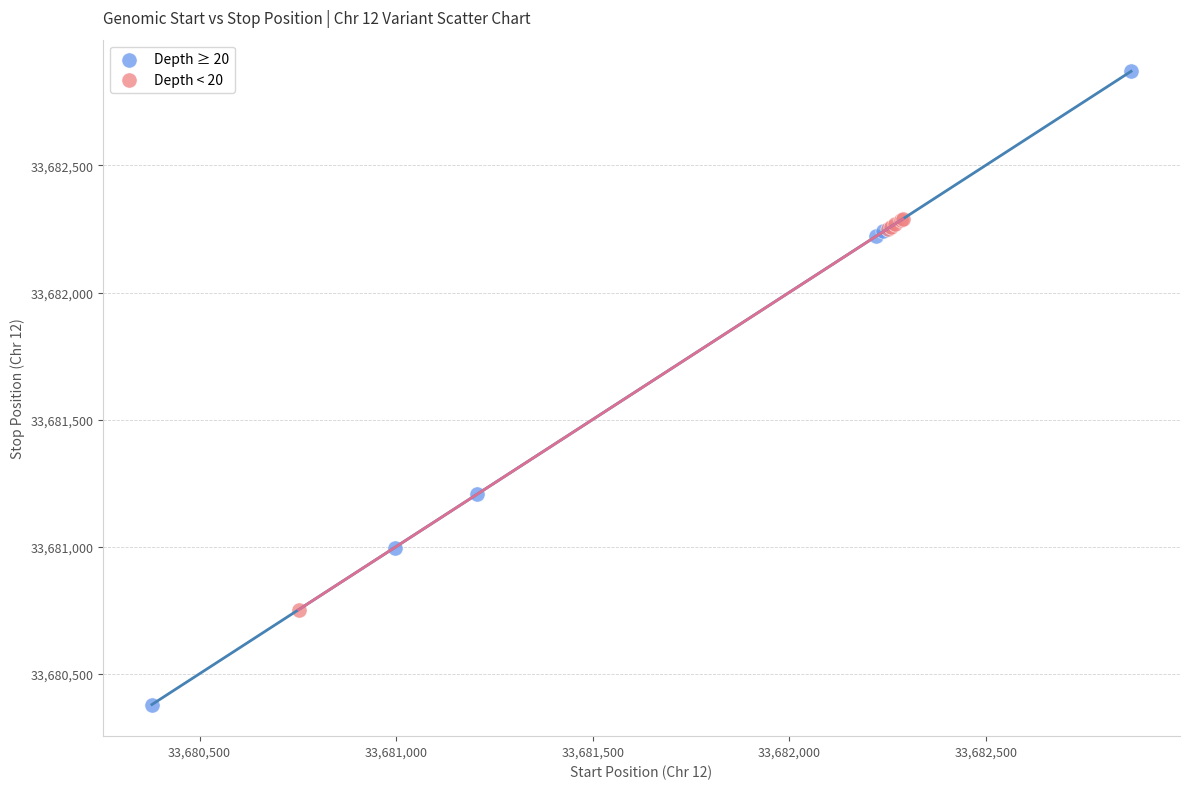

Which series contains the highest Y value?

Depth ≥ 20